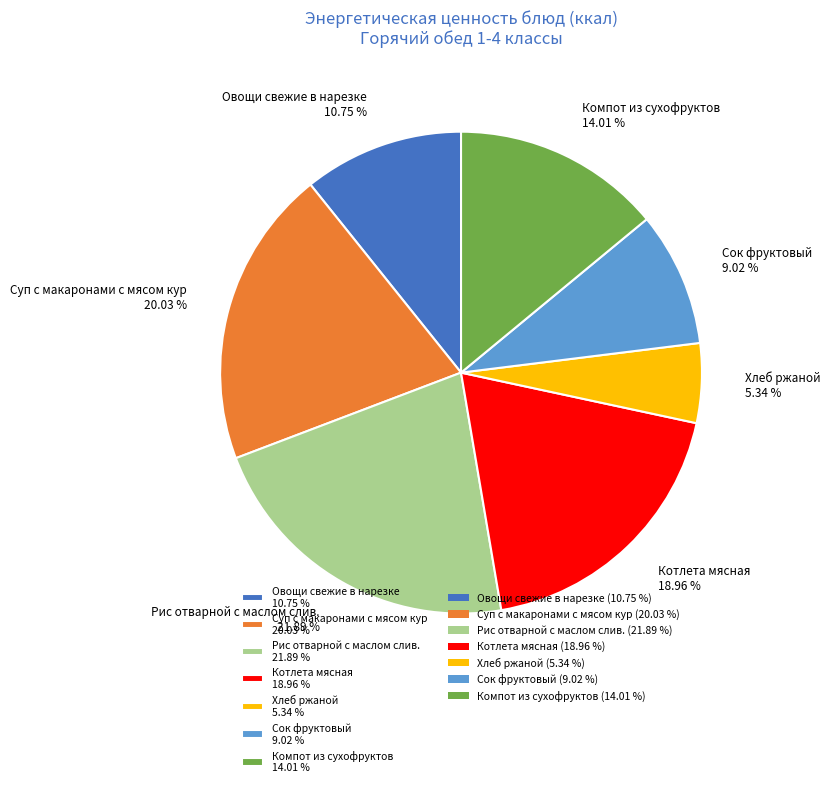

Combined, what portion of the pie is Рис отварной с маслом слив. and Хлеб ржаной?

27.2%